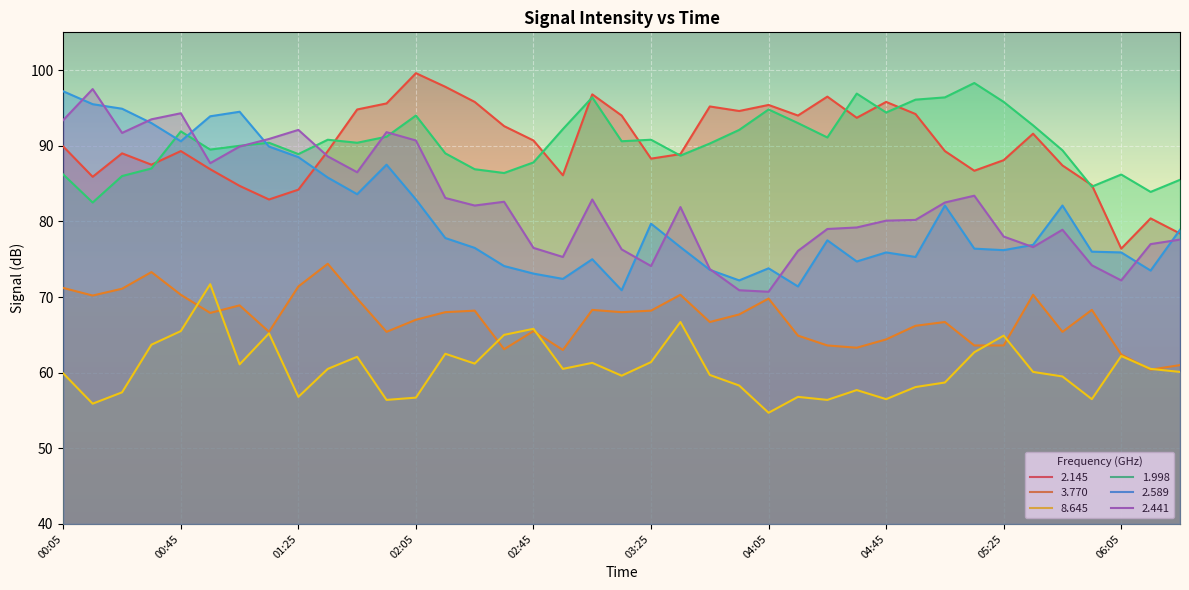

Which label corresponds to the largest value in the chart?

02:05